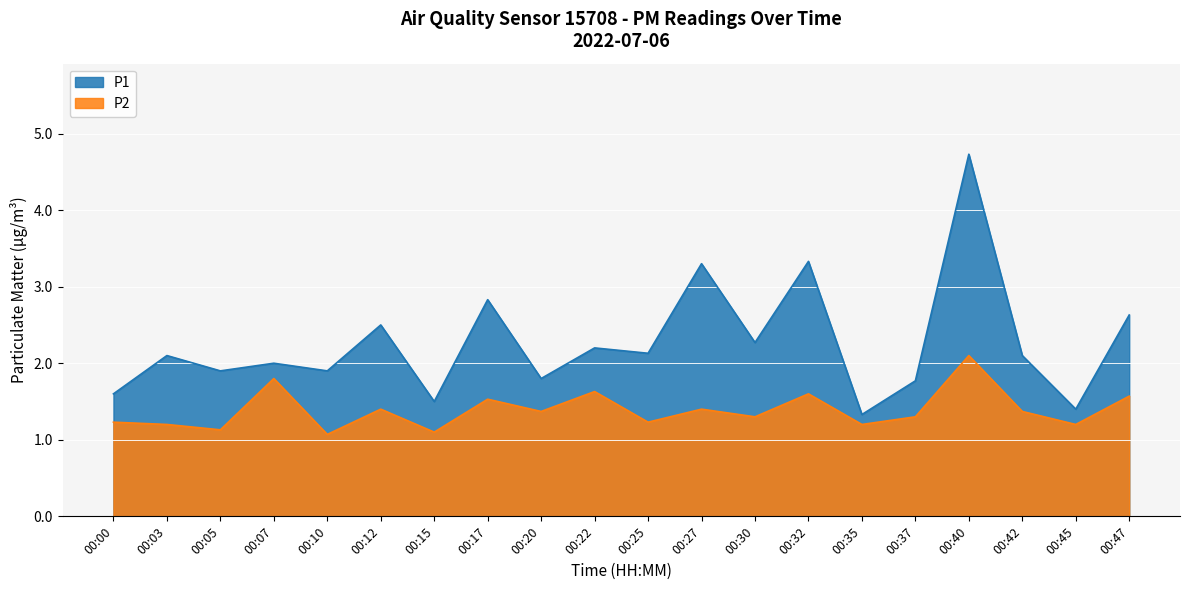

What is the difference between the maximum and minimum values in the P2 series?

1.0